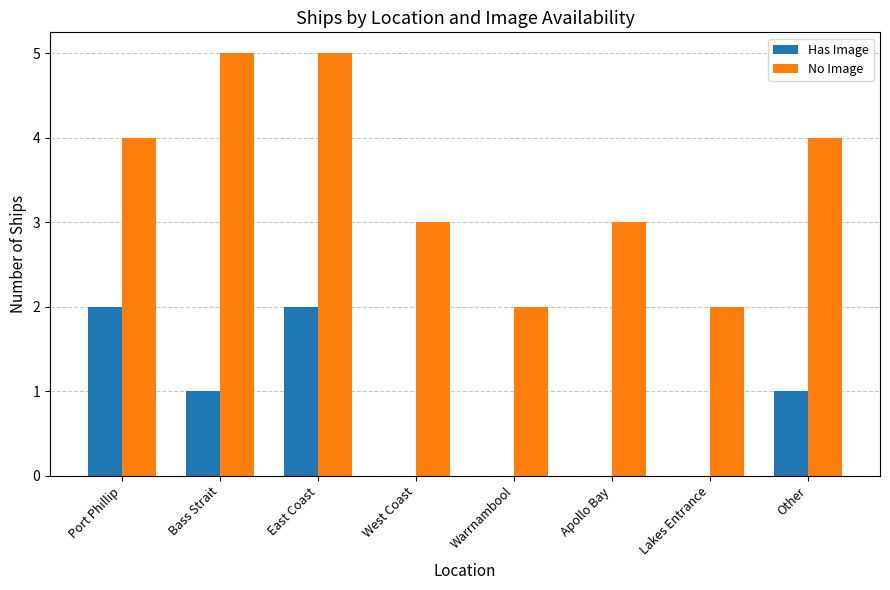

True or false: Has Image has a value of -1 at Warrnambool.

False